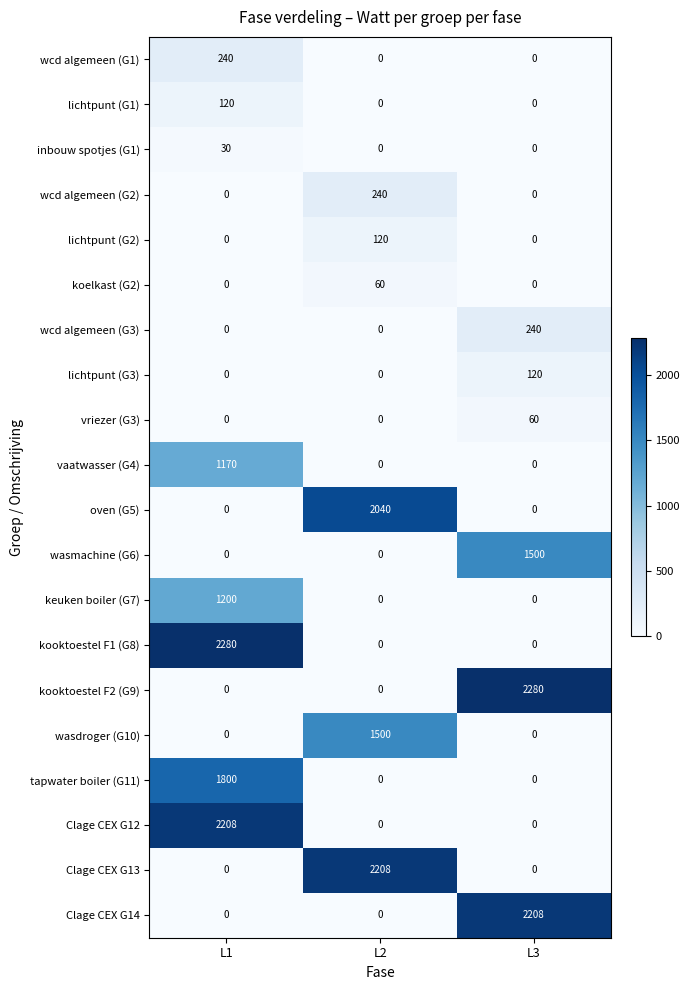

What is the approximate value of koelkast (G2) at L2, to the nearest 10?

60